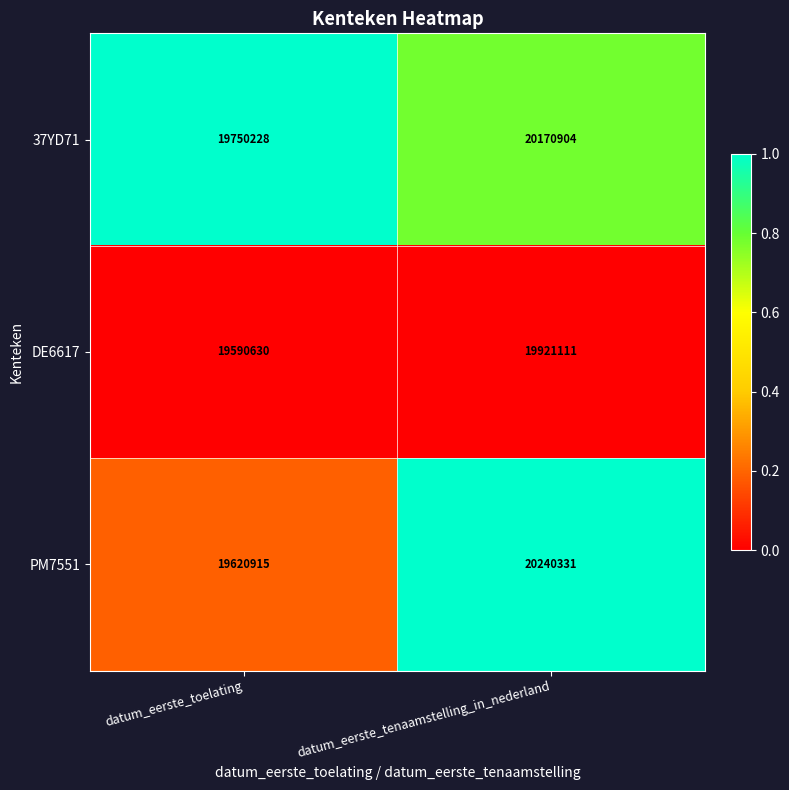

Is it true that 37YD71 equals 26314341 at datum_eerste_tenaamstelling_in_nederland?

False